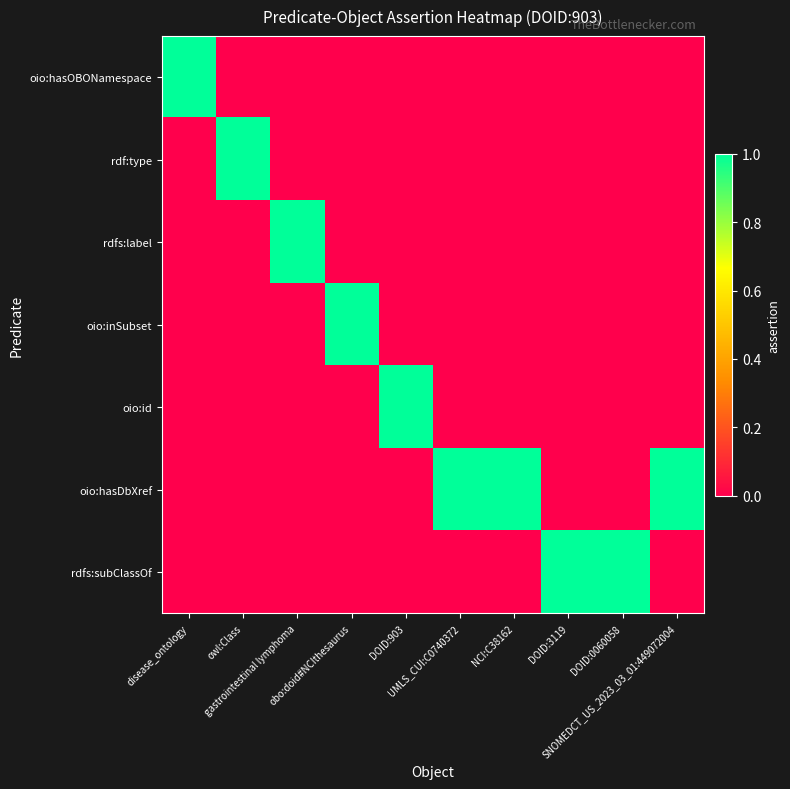

Reading left to right, extract all data points from this chart.

oio:hasOBONamespace: disease_ontology=1	owl:Class=0	gastrointestinal lymphoma=0	obo:doid#NCIthesaurus=0	DOID:903=0	UMLS_CUI:C0740372=0	NCI:C38162=0	DOID:3119=0	DOID:0060058=0	SNOMEDCT_US_2023_03_01:449072004=0
rdf:type: disease_ontology=0	owl:Class=1	gastrointestinal lymphoma=0	obo:doid#NCIthesaurus=0	DOID:903=0	UMLS_CUI:C0740372=0	NCI:C38162=0	DOID:3119=0	DOID:0060058=0	SNOMEDCT_US_2023_03_01:449072004=0
rdfs:label: disease_ontology=0	owl:Class=0	gastrointestinal lymphoma=1	obo:doid#NCIthesaurus=0	DOID:903=0	UMLS_CUI:C0740372=0	NCI:C38162=0	DOID:3119=0	DOID:0060058=0	SNOMEDCT_US_2023_03_01:449072004=0
oio:inSubset: disease_ontology=0	owl:Class=0	gastrointestinal lymphoma=0	obo:doid#NCIthesaurus=1	DOID:903=0	UMLS_CUI:C0740372=0	NCI:C38162=0	DOID:3119=0	DOID:0060058=0	SNOMEDCT_US_2023_03_01:449072004=0
oio:id: disease_ontology=0	owl:Class=0	gastrointestinal lymphoma=0	obo:doid#NCIthesaurus=0	DOID:903=1	UMLS_CUI:C0740372=0	NCI:C38162=0	DOID:3119=0	DOID:0060058=0	SNOMEDCT_US_2023_03_01:449072004=0
oio:hasDbXref: disease_ontology=0	owl:Class=0	gastrointestinal lymphoma=0	obo:doid#NCIthesaurus=0	DOID:903=0	UMLS_CUI:C0740372=1	NCI:C38162=1	DOID:3119=0	DOID:0060058=0	SNOMEDCT_US_2023_03_01:449072004=1
rdfs:subClassOf: disease_ontology=0	owl:Class=0	gastrointestinal lymphoma=0	obo:doid#NCIthesaurus=0	DOID:903=0	UMLS_CUI:C0740372=0	NCI:C38162=0	DOID:3119=1	DOID:0060058=1	SNOMEDCT_US_2023_03_01:449072004=0